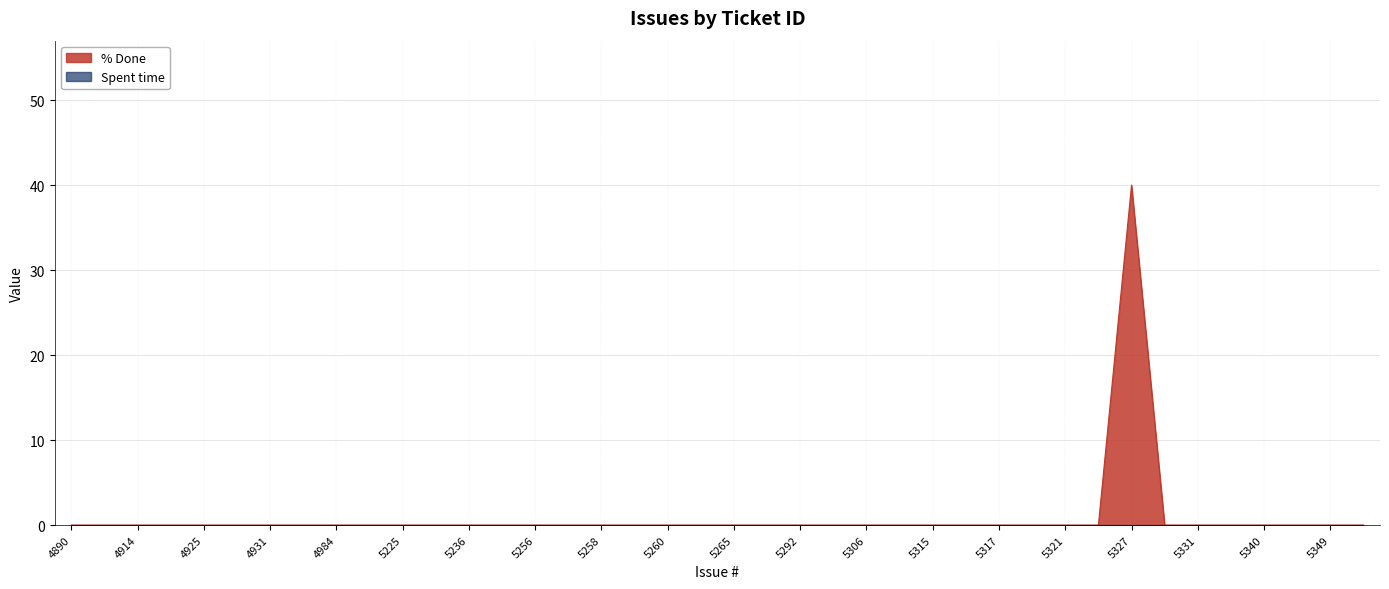

Between 5257 and 5258, which is larger?

5257